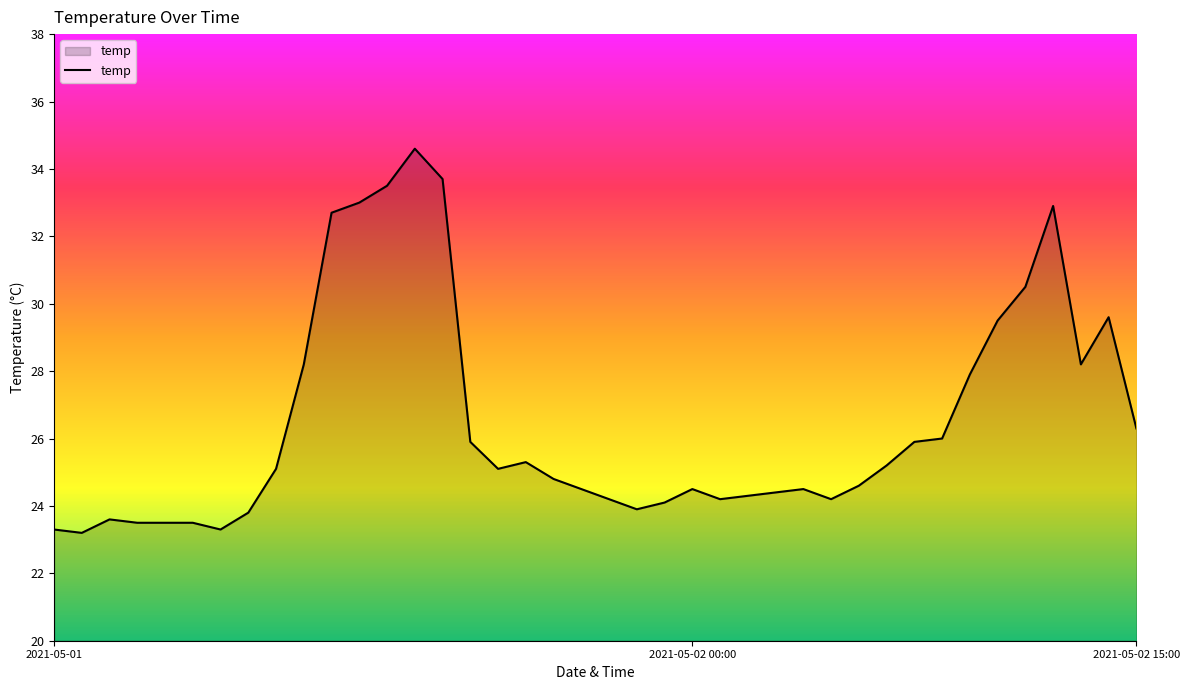

What is the smallest value displayed?

23.2